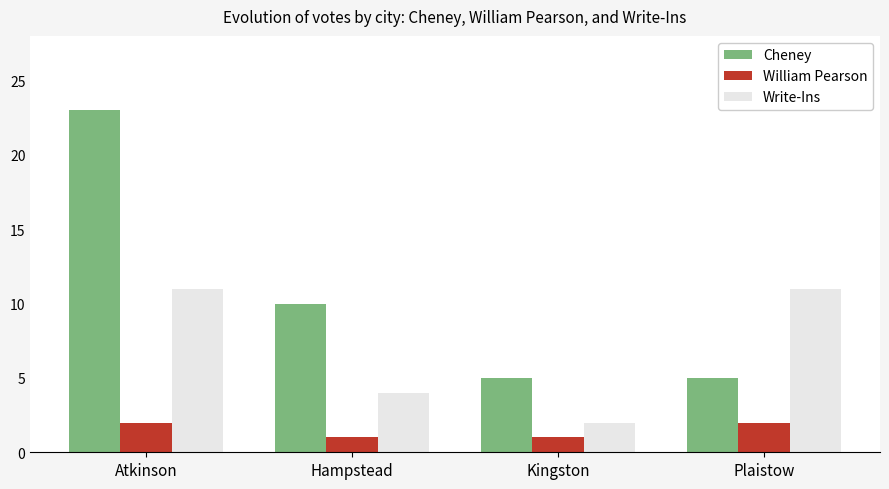

Reading left to right, list all the values displayed in this chart.

Cheney: 23	10	5	5
William Pearson: 2	1	1	2
Write-Ins: 11	4	2	11